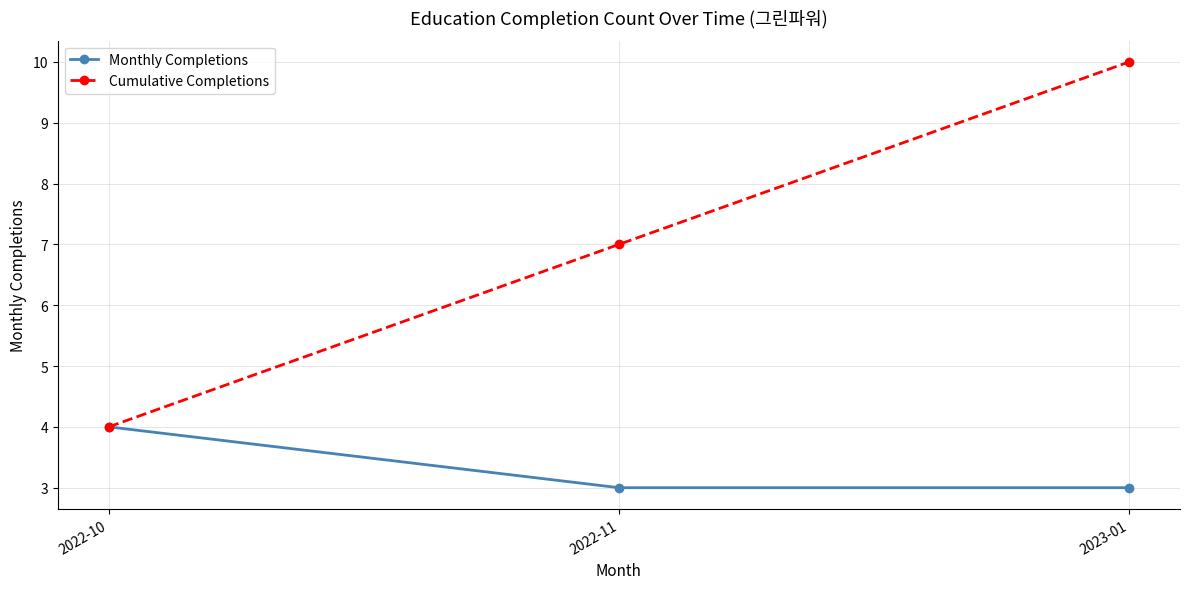

True or false: Monthly Completions has a value of 3 at 2023-01.

True